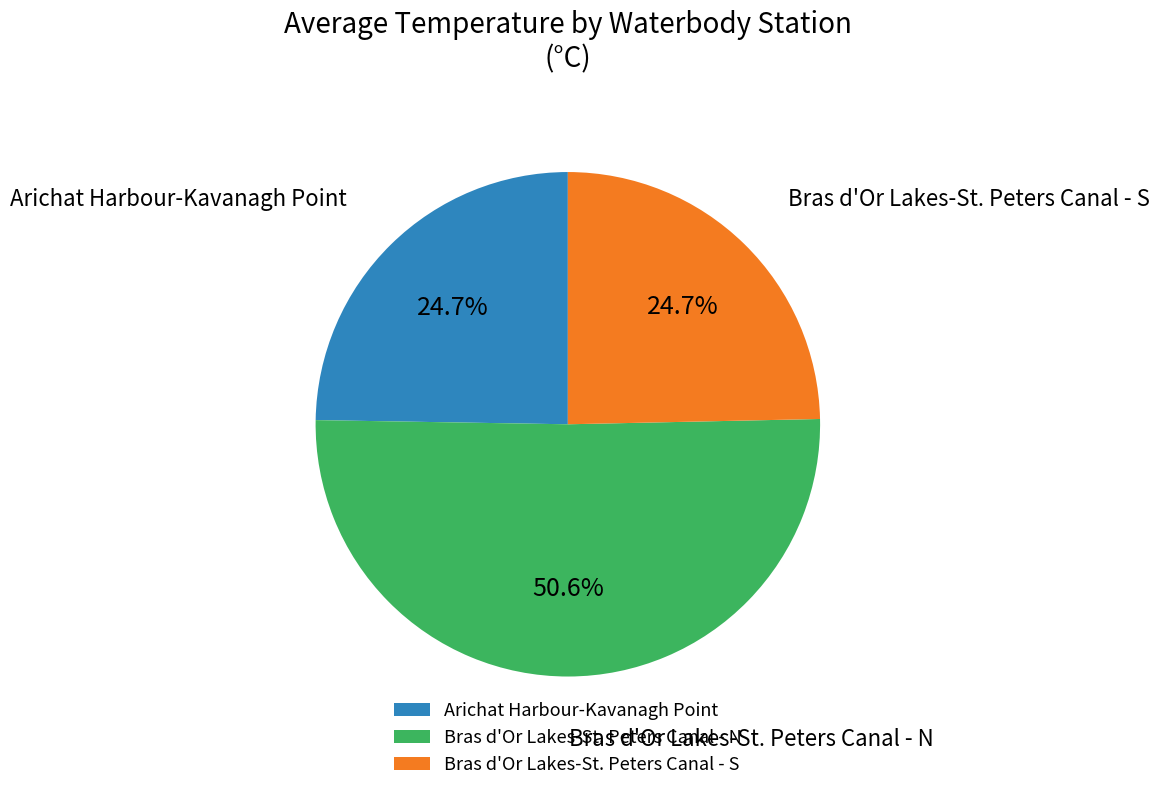

To the nearest percent, what is the difference between the largest and smallest slice percentages?

26%